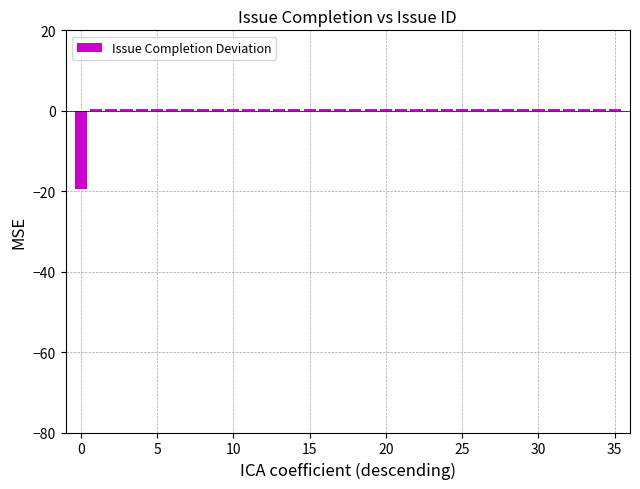

What is the minimum value shown in the chart?

-19.4